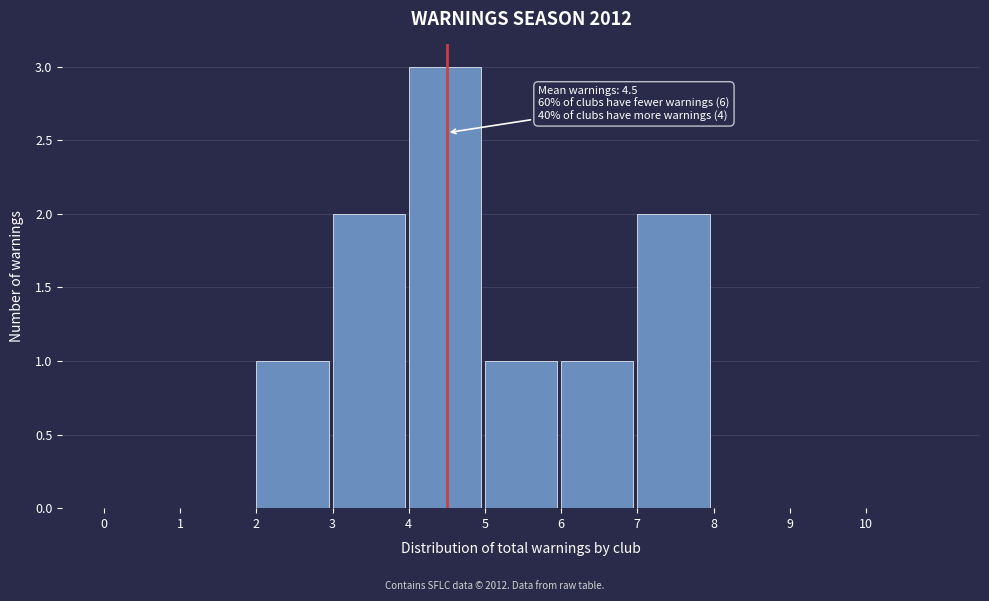

Which range on the x-axis has the tallest bar?

4 to 5